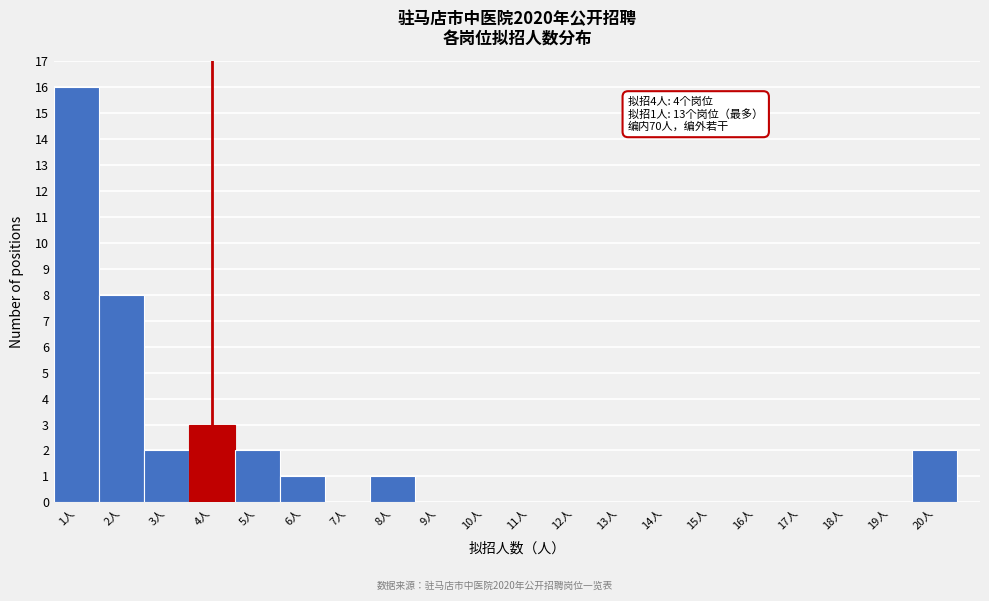

Which range on the x-axis has the tallest bar?

0.5 to 1.5